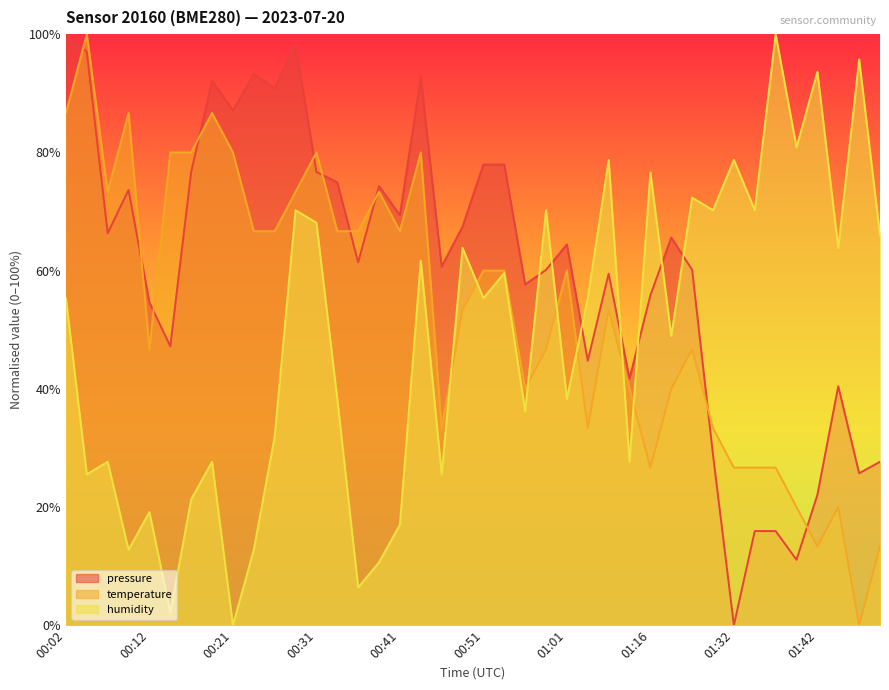

Rank the series at 00:34 from lowest to highest value.

humidity, temperature, pressure